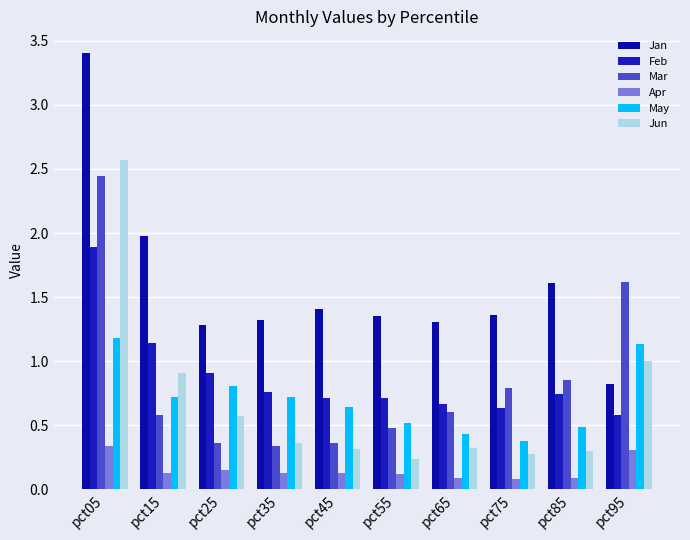

List the labels in order of Apr value, largest first.

pct05, pct95, pct25, pct35, pct15, pct45, pct55, pct65, pct85, pct75